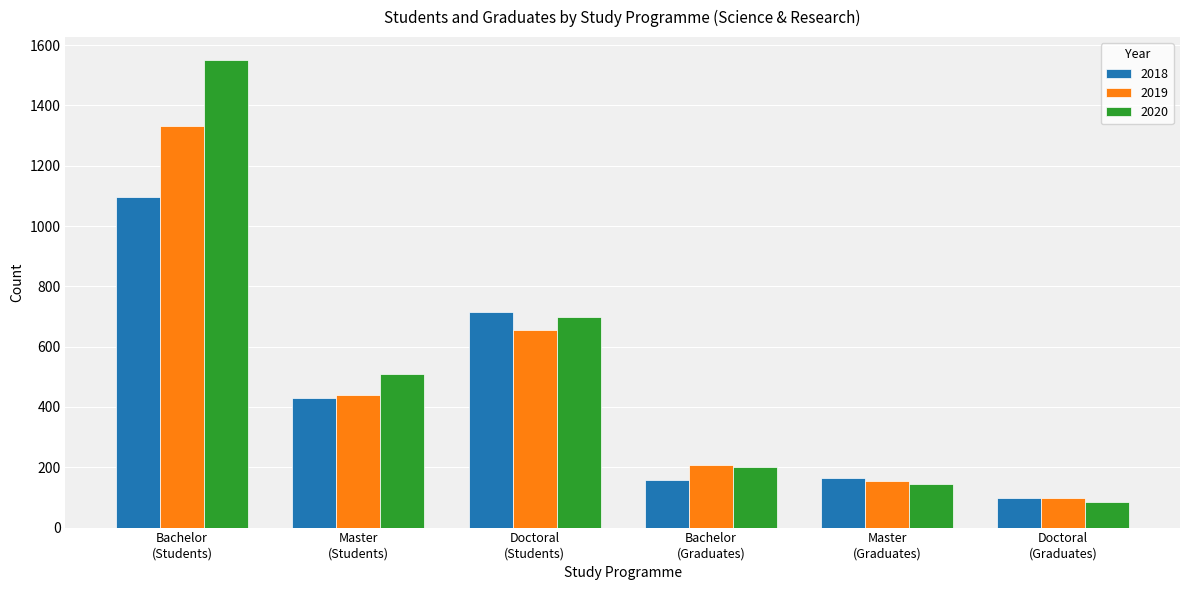

The value of 2019 at Master
(Students) is 611. True or false?

False